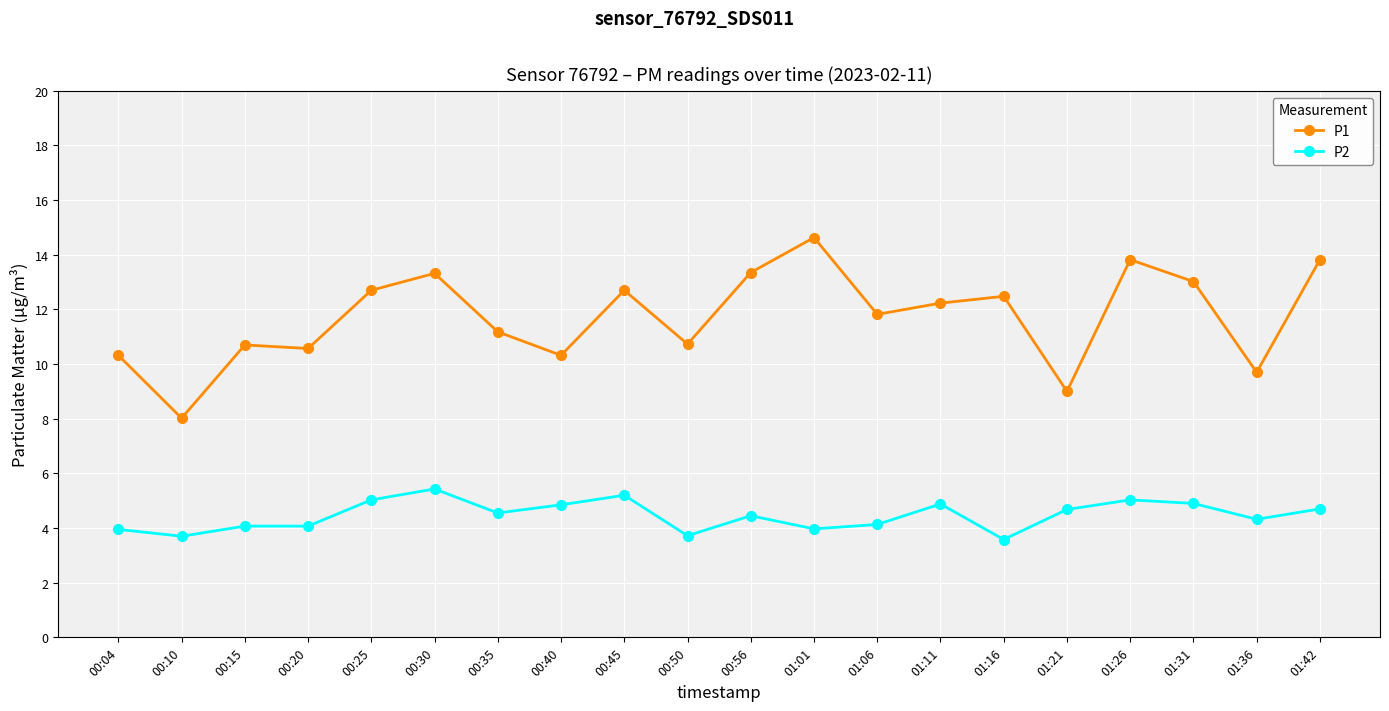

True or false: P1 and P2 intersect in this chart.

False